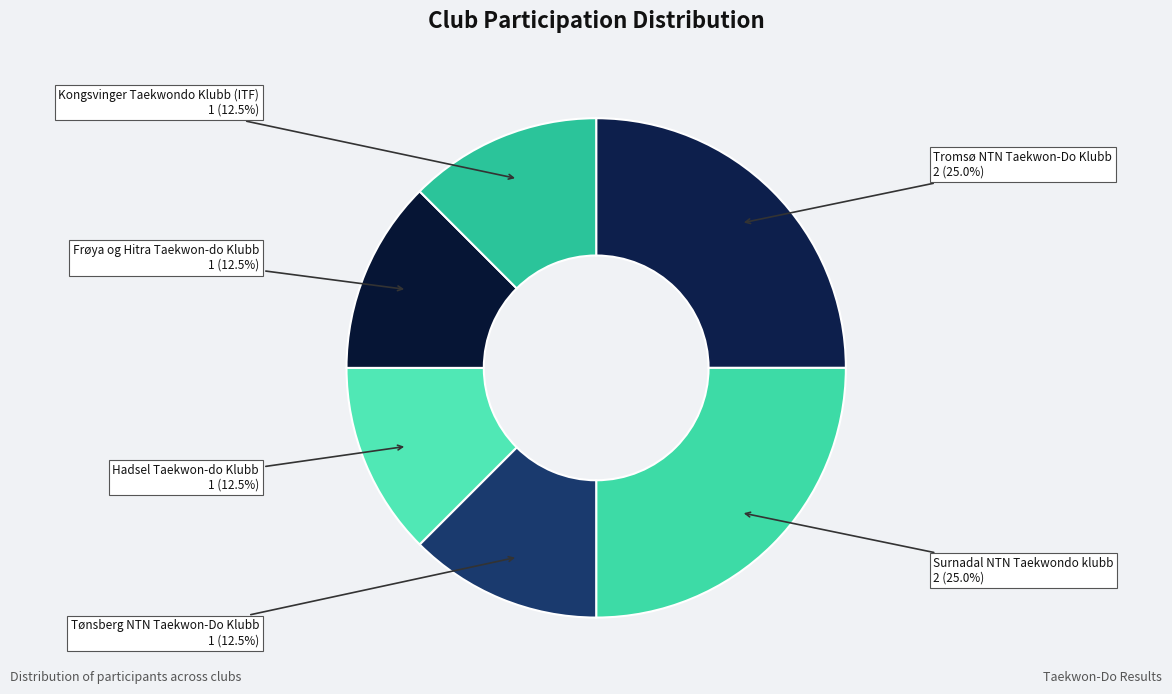

Is there any slice that represents more than half of the pie?

No